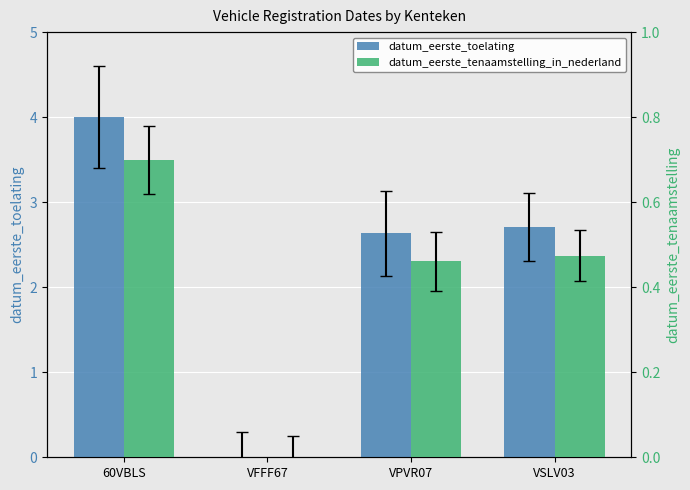

Is the value of datum_eerste_toelating at VSLV03 greater than the value of datum_eerste_tenaamstelling_in_nederland at VSLV03?

Yes